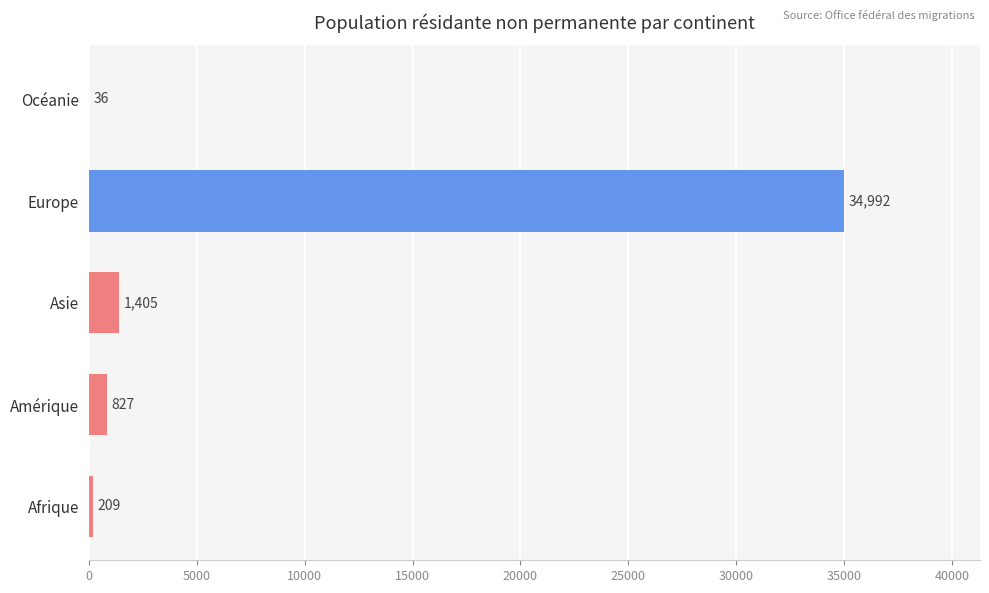

What value does the data have at Asie, to the nearest 50?

1400